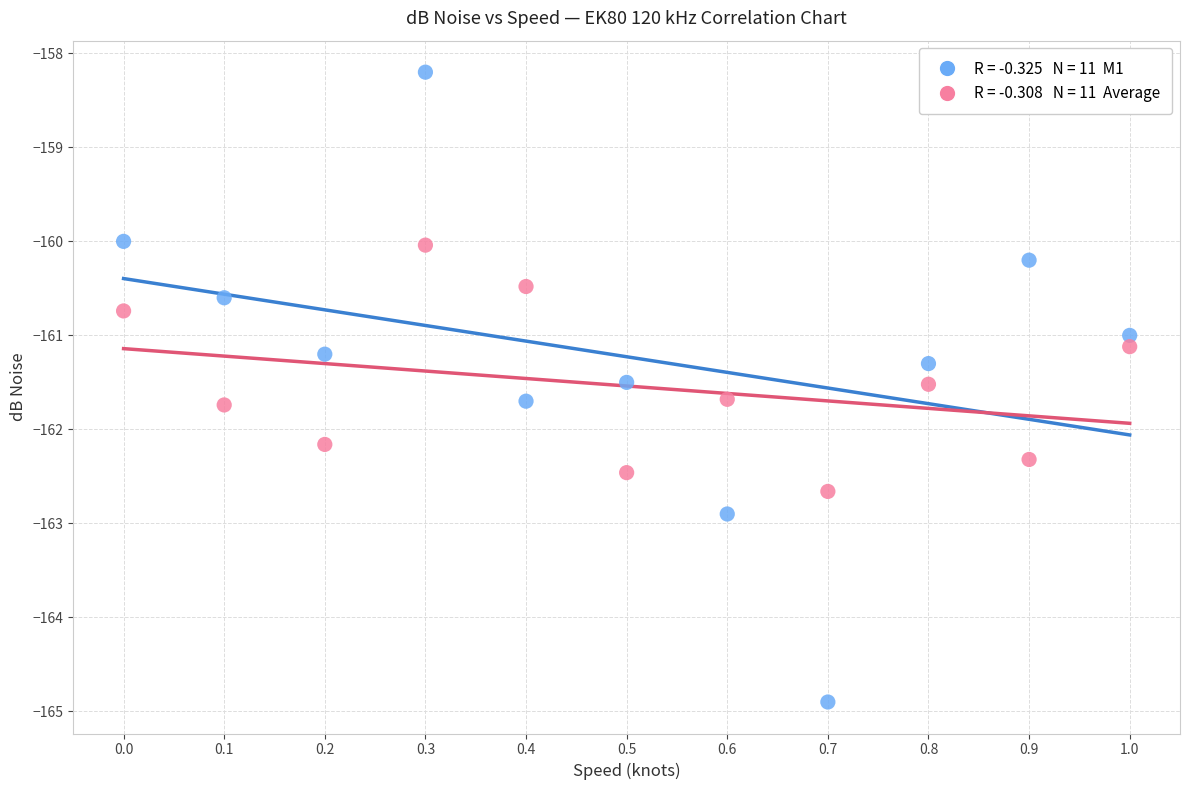

Across all data points, what is the range of X values (max minus min)?

1.0